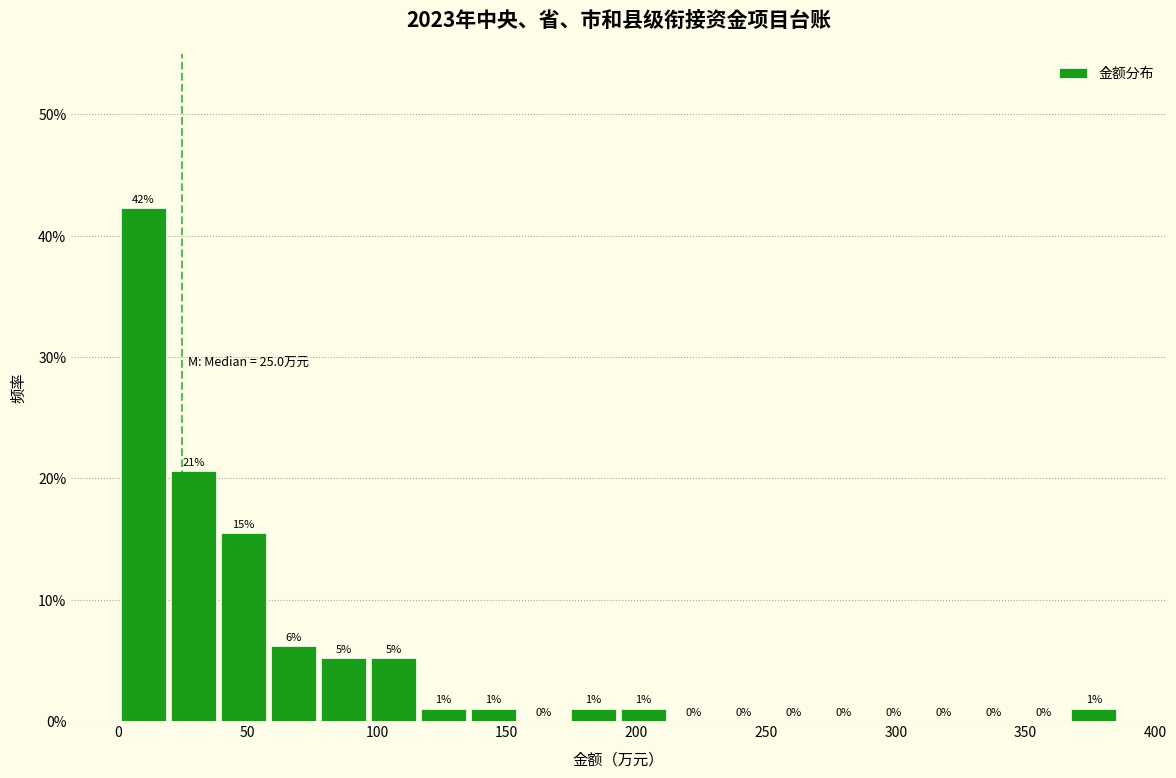

Read against the x-axis, roughly where is the centre of the tallest bar?

10